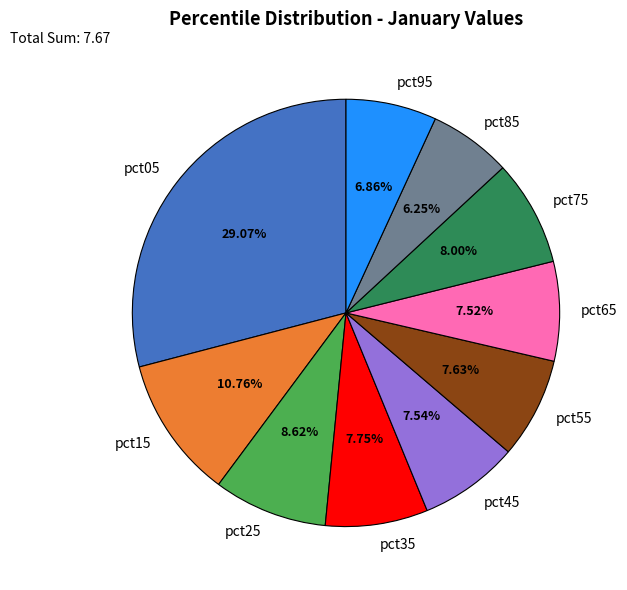

Which category has the biggest portion of the pie?

pct05